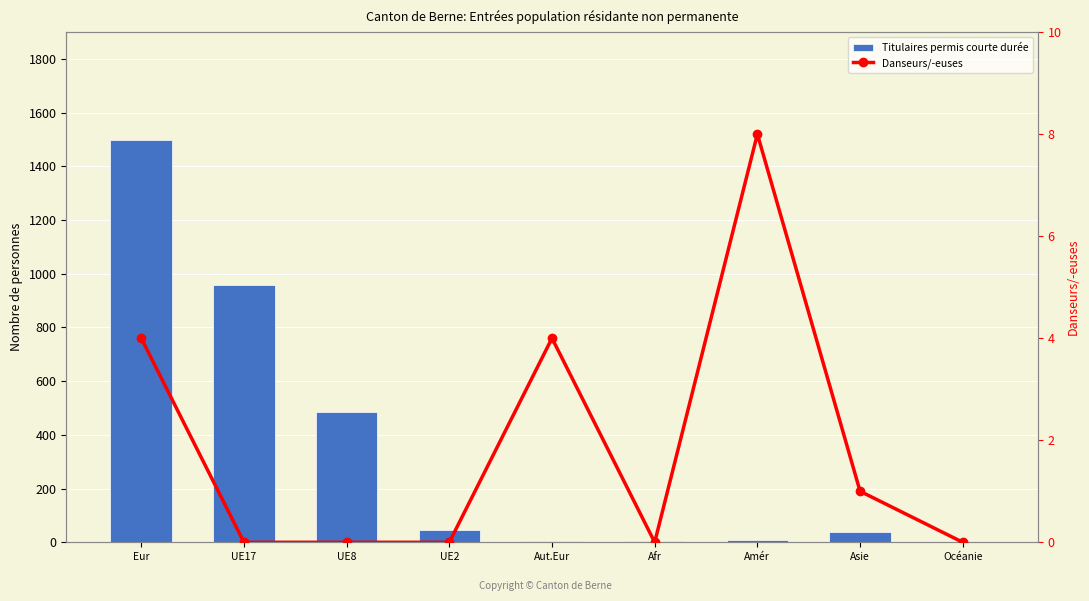

What is the spread (max minus min) of values at Eur?

1493